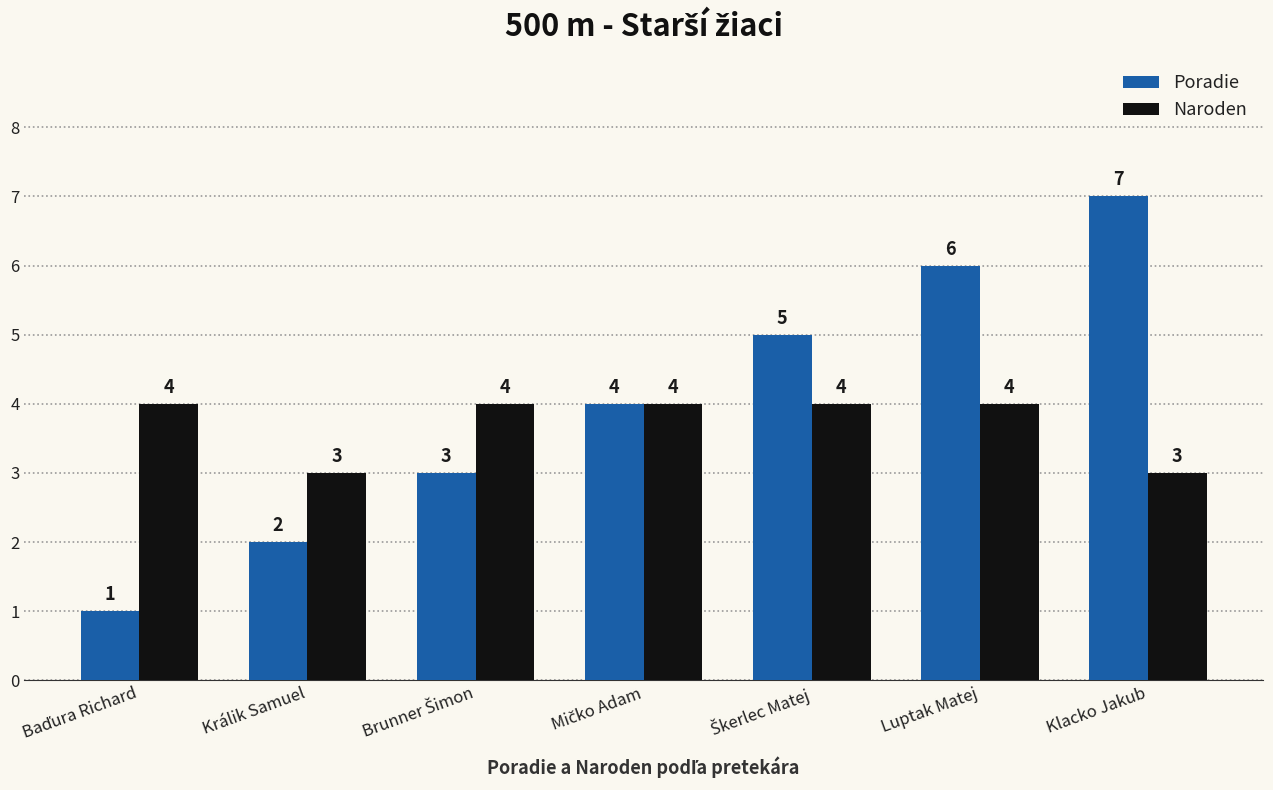

How many Poradie values are between 2 and 6?

5